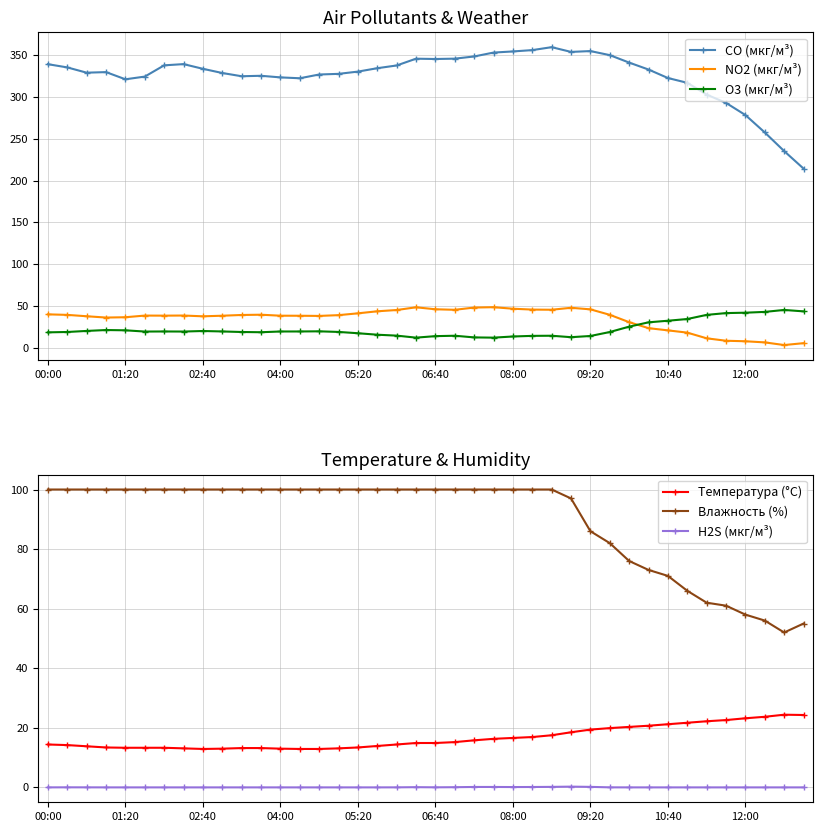

True or false: H2S (мкг/м³) has a value of 0.0 at 04:00.

True